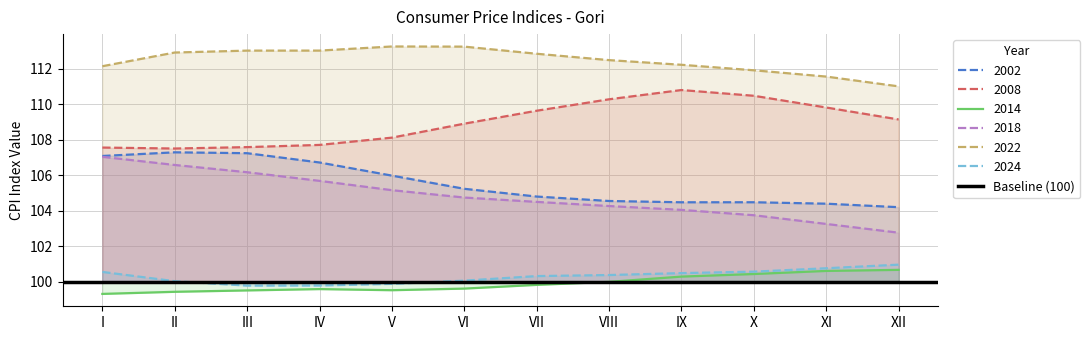

Is it true that 2022 equals 157.4 at VII?

False